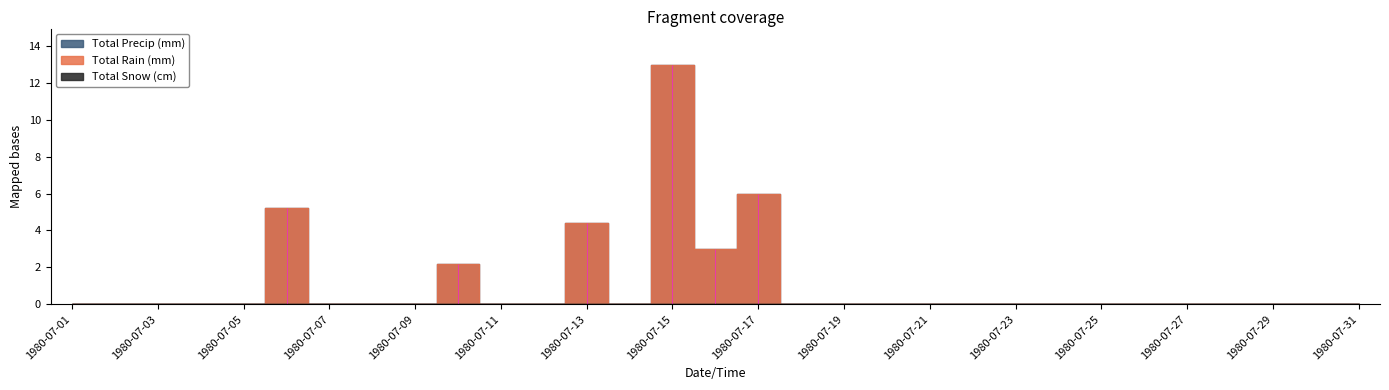

How many values in the Total Rain (mm) series exceed 0?

6